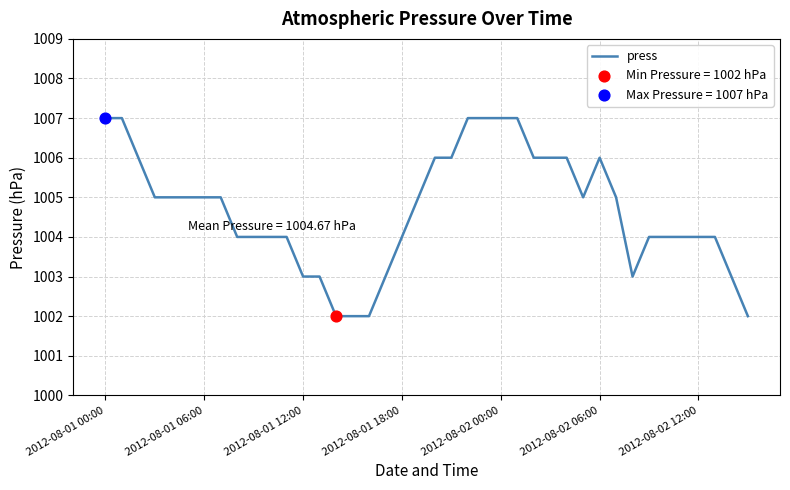

What is the difference between the maximum and minimum values?

5